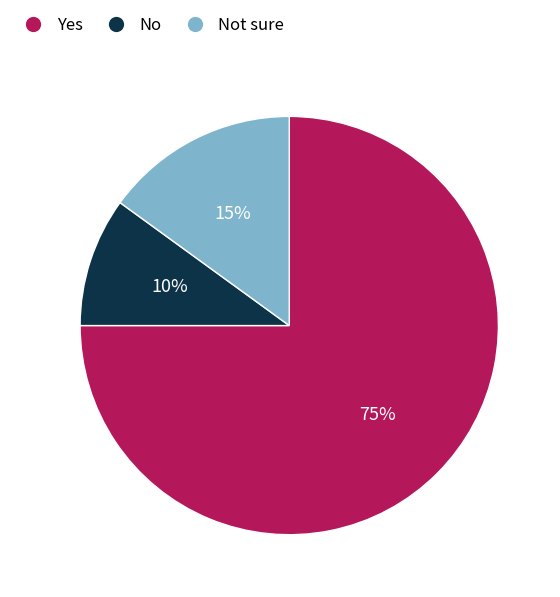

How many segments does this pie chart have?

3